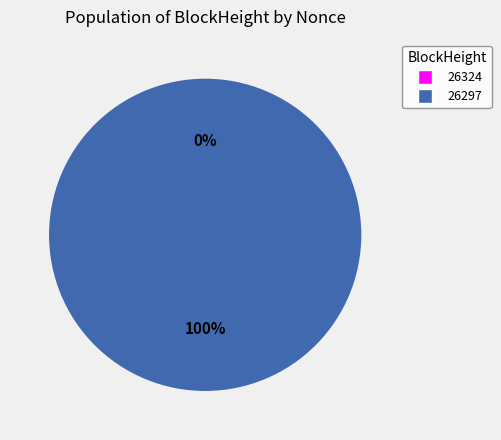

What is the majority slice?

26297